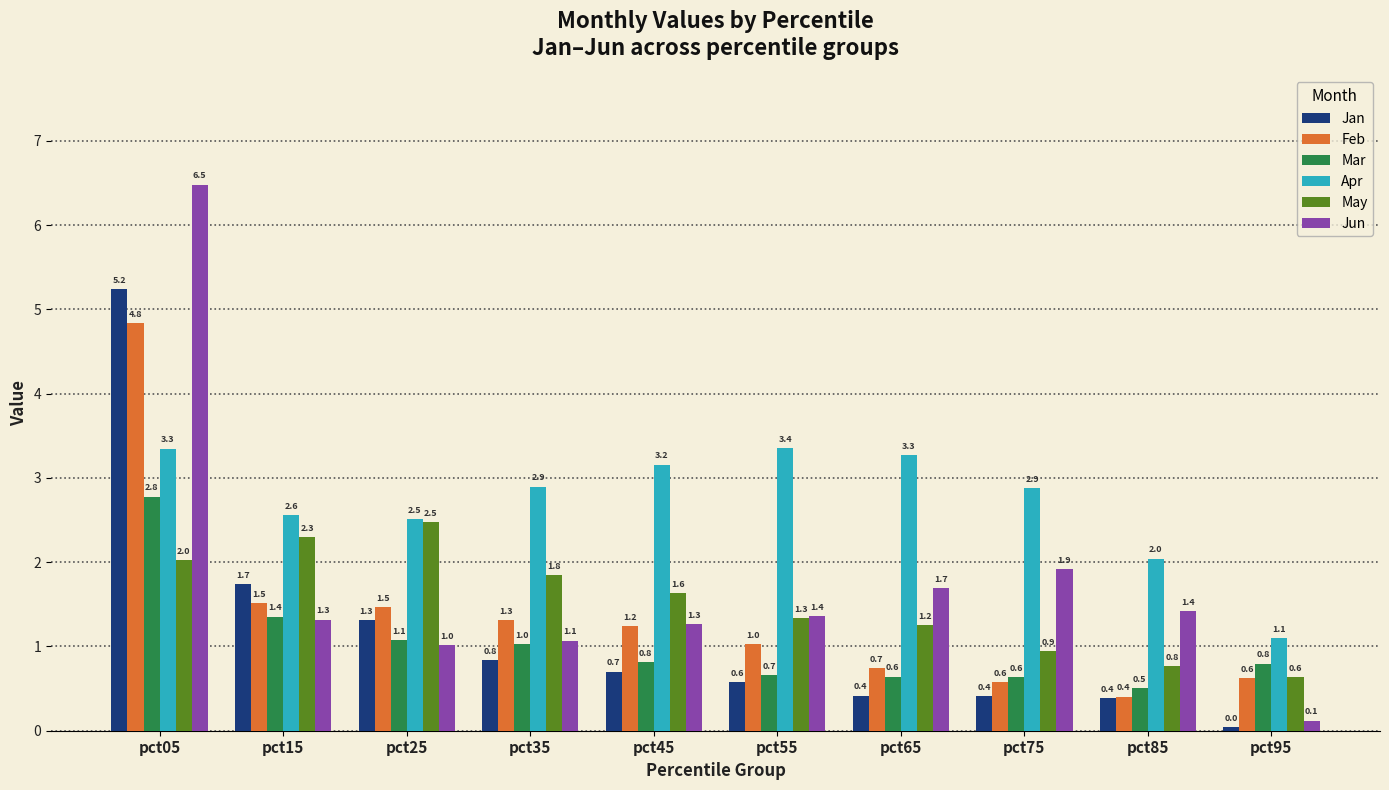

Is the value of May at pct45 greater than the value of Mar at pct25?

Yes